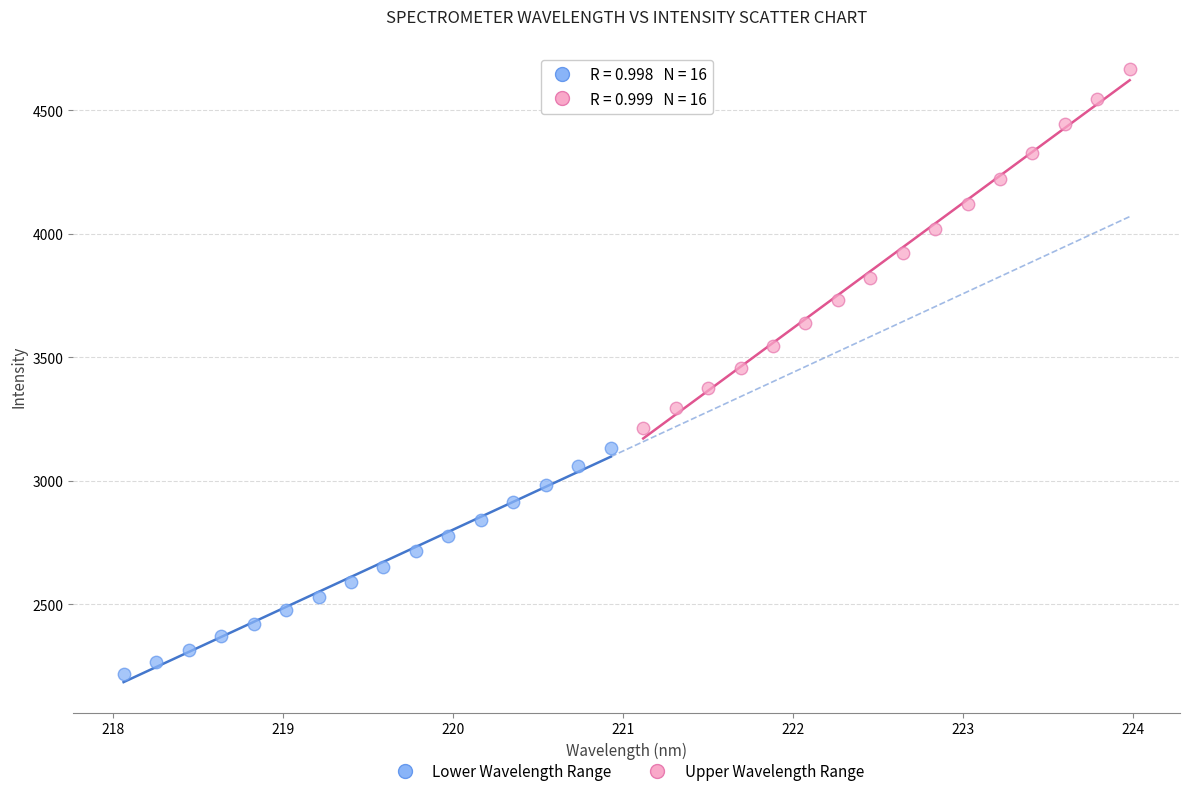

What are all the series names shown in the legend?

Lower Wavelength Range, Upper Wavelength Range